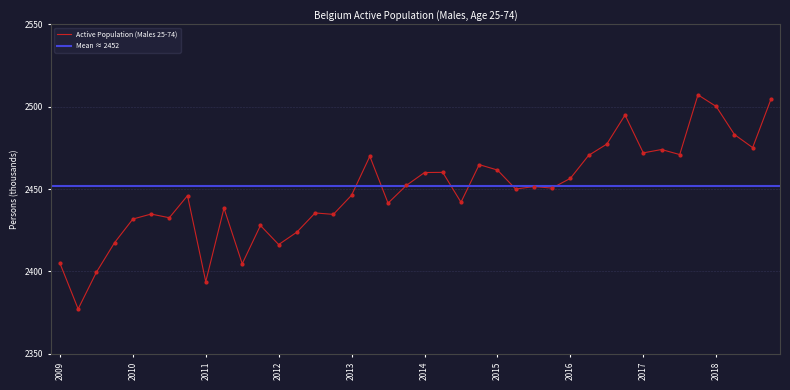

What is the change in value from 2012-Q1 to 2016-Q4?

+78.6